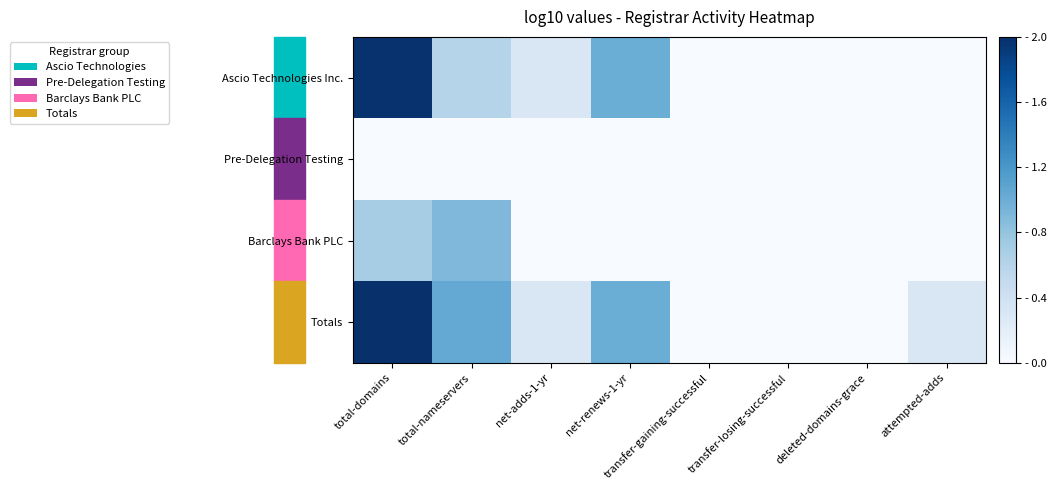

List the series in order of their overall mean, lowest first.

Pre-Delegation Testing, Barclays Bank PLC, Ascio Technologies Inc., Totals